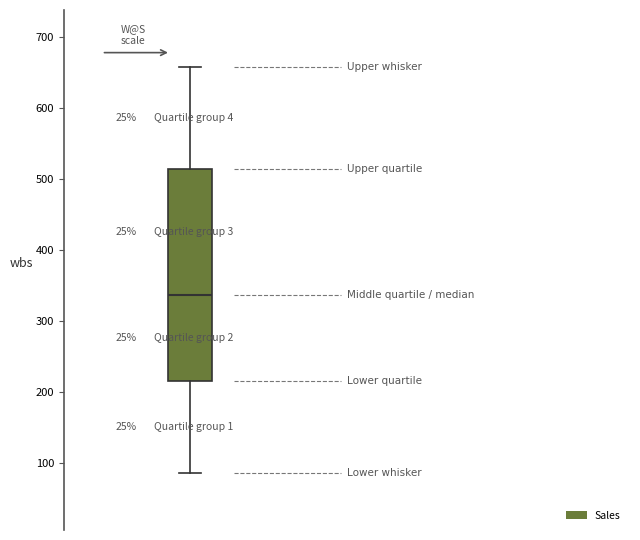

Transcribe this box plot: give where the median line is, the range the box spans, and where the two whiskers end, as read against the y-axis. The values are not printed on the chart, so give them approximately, as read against the axis.

median 340, box 220 to 510, whiskers 90 to 660